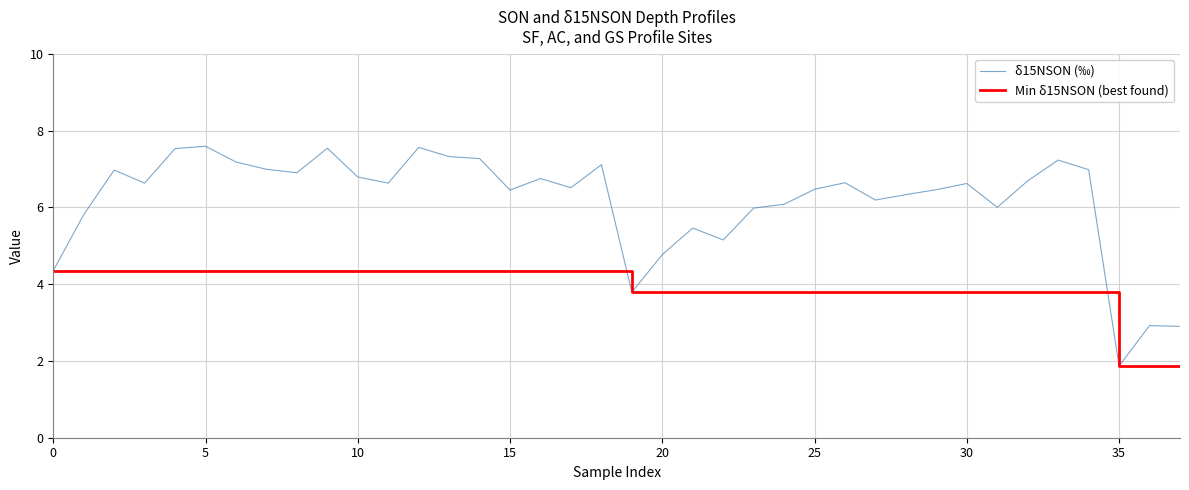

Rank the series by their average value, from lowest to highest.

Min δ15NSON (best found), δ15NSON (‰)